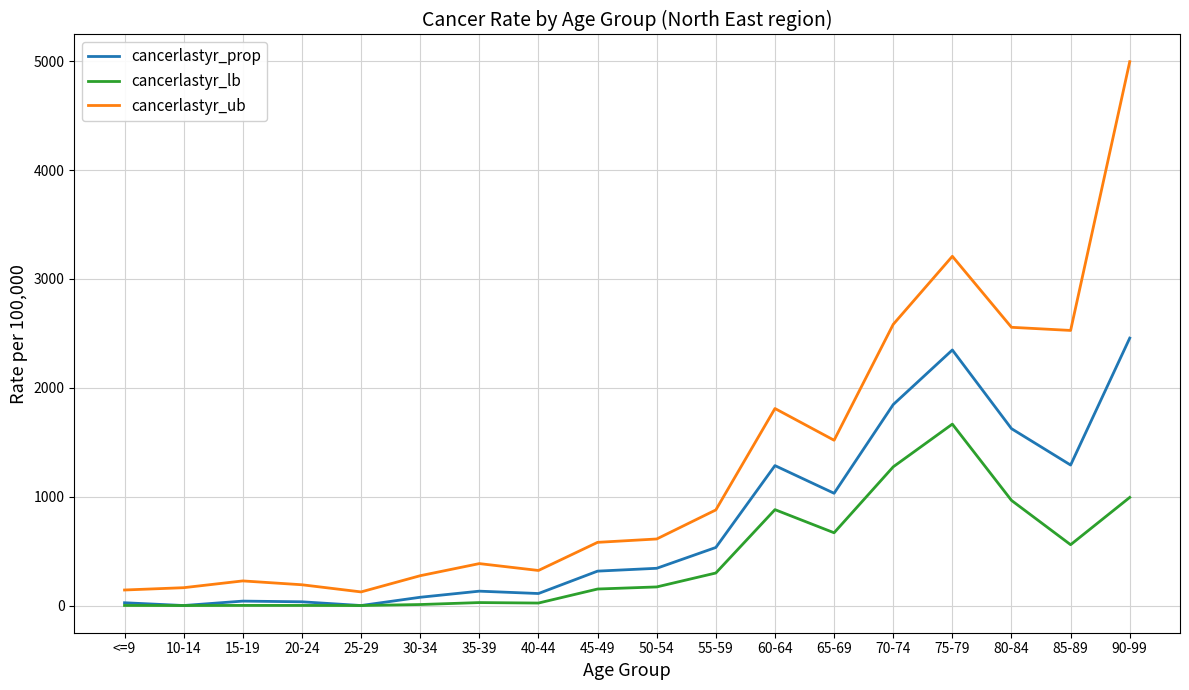

What is the maximum value shown in the chart?

4994.9